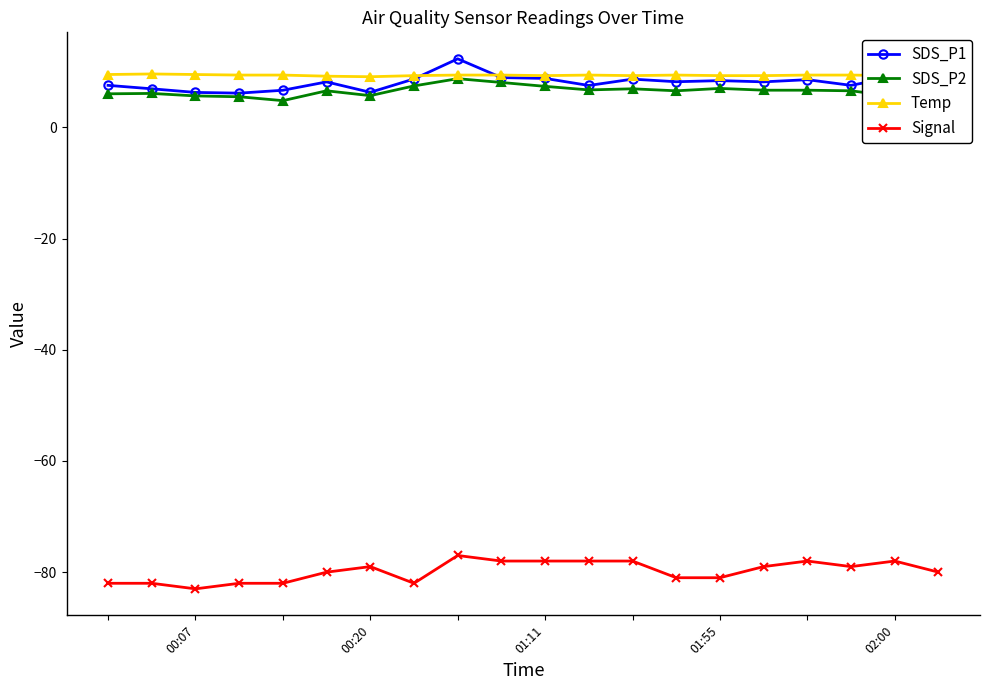

How many interior local valleys does the SDS_P2 series have?

4